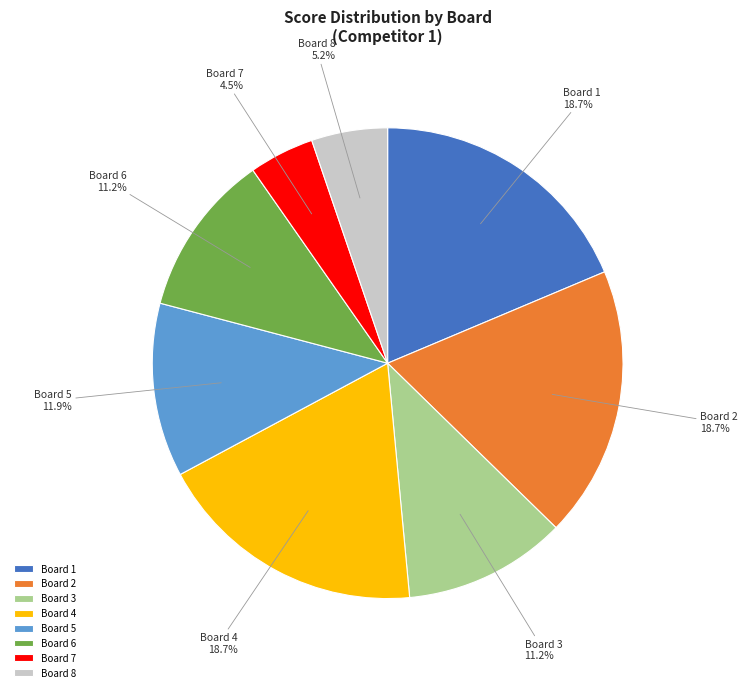

Combined, what portion of the pie is Board 6 and Board 8?

16.4%